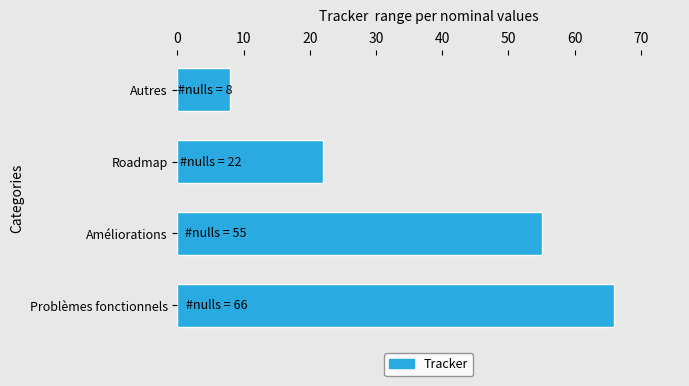

Reading bottom to top, what are all the values shown in this chart?

66	55	22	8